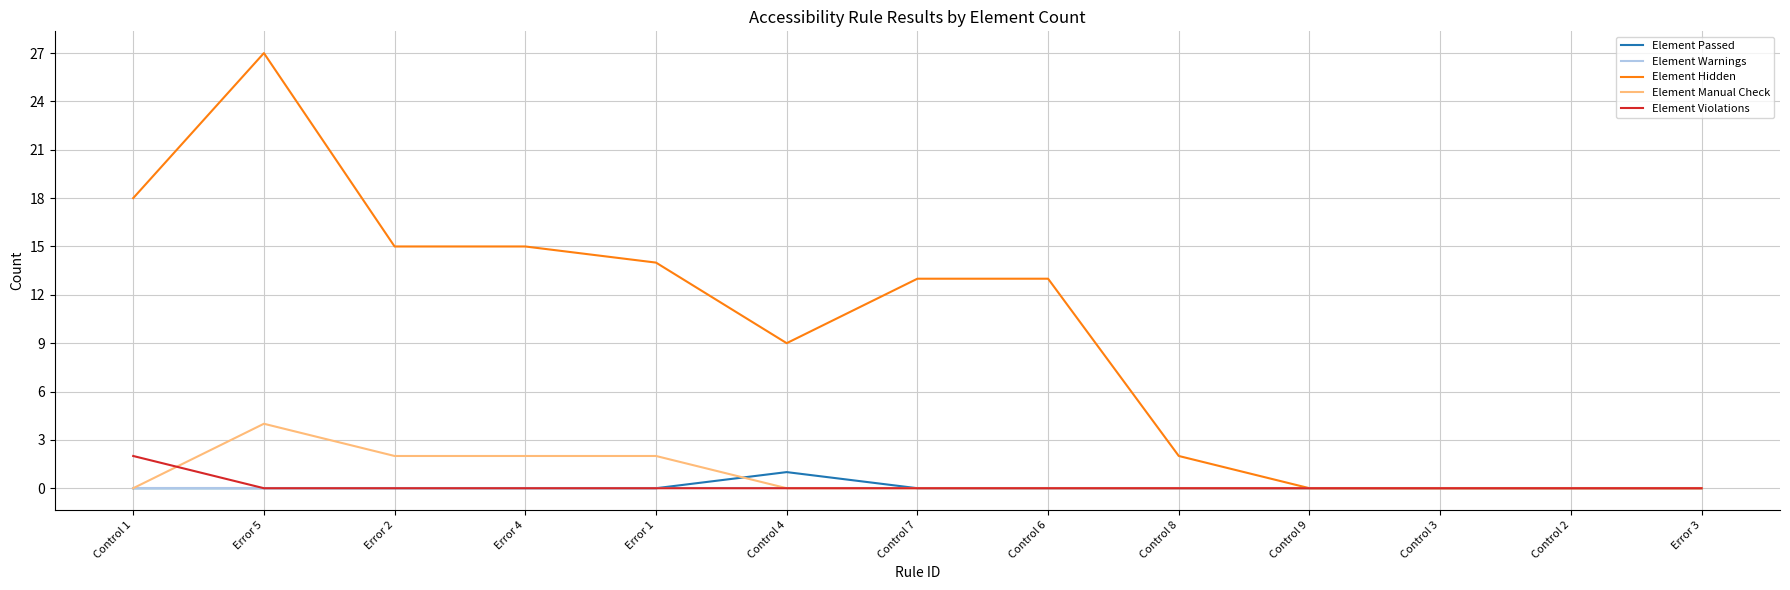

Is the value of Element Warnings at Control 4 greater than the value of Element Hidden at Error 4?

No